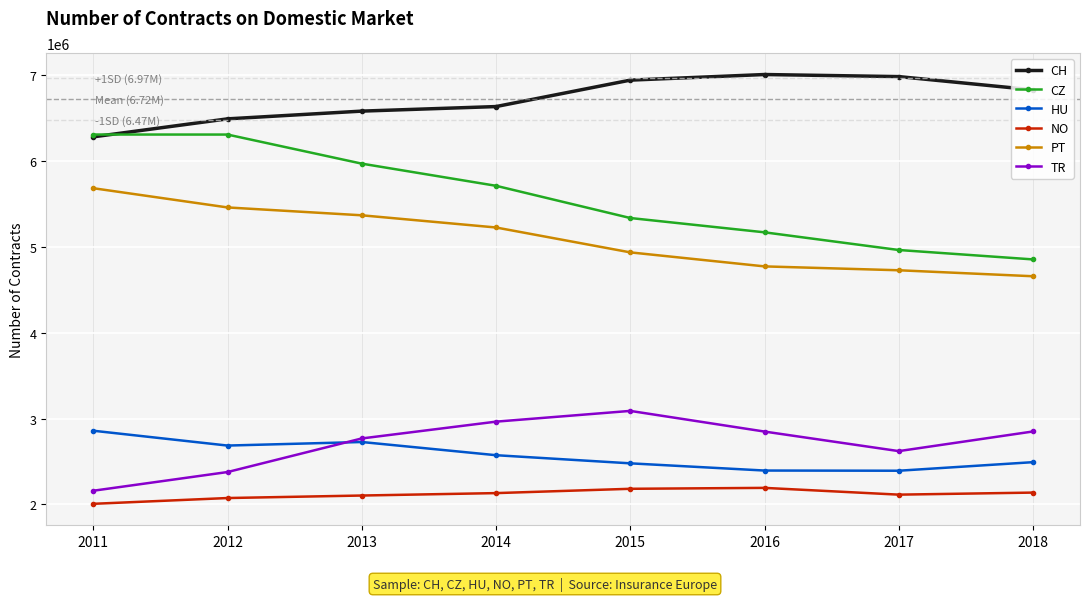

Does the chart display data point markers on the line(s)?

Yes